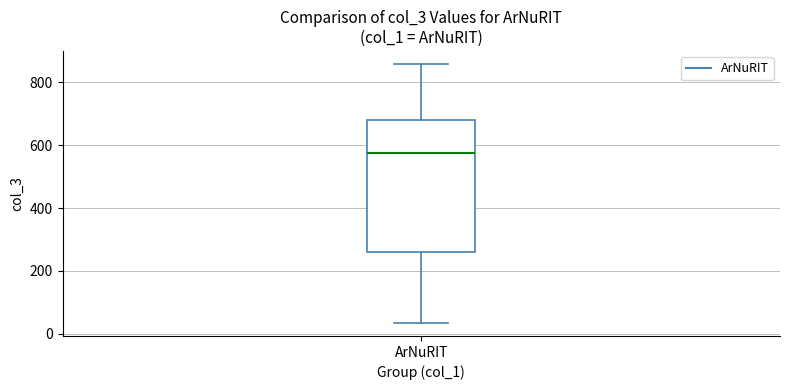

Transcribe this box plot: give where the median line is, the range the box spans, and where the two whiskers end, as read against the y-axis. The values are not printed on the chart, so give them approximately, as read against the axis.

median 580, box 260 to 680, whiskers 40 to 860